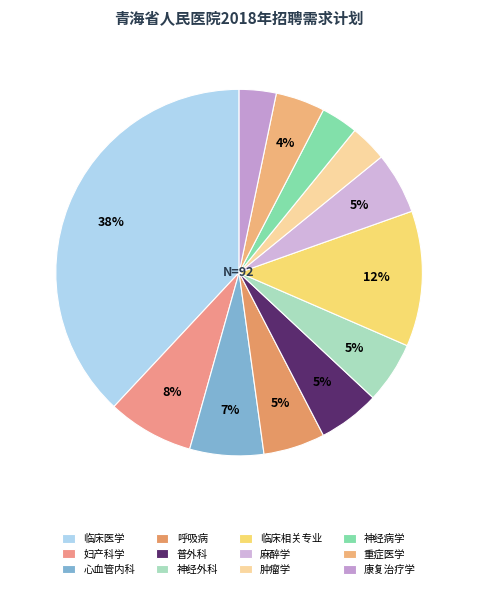

To the nearest percent, what is the average slice percentage?

8%